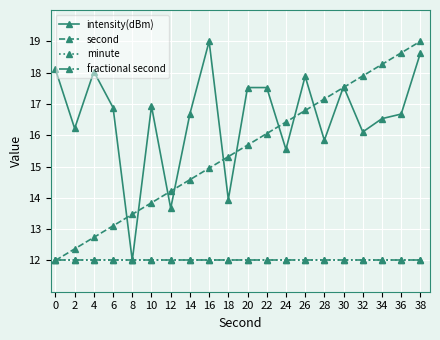

The value of minute at 32 is 12.0. True or false?

True